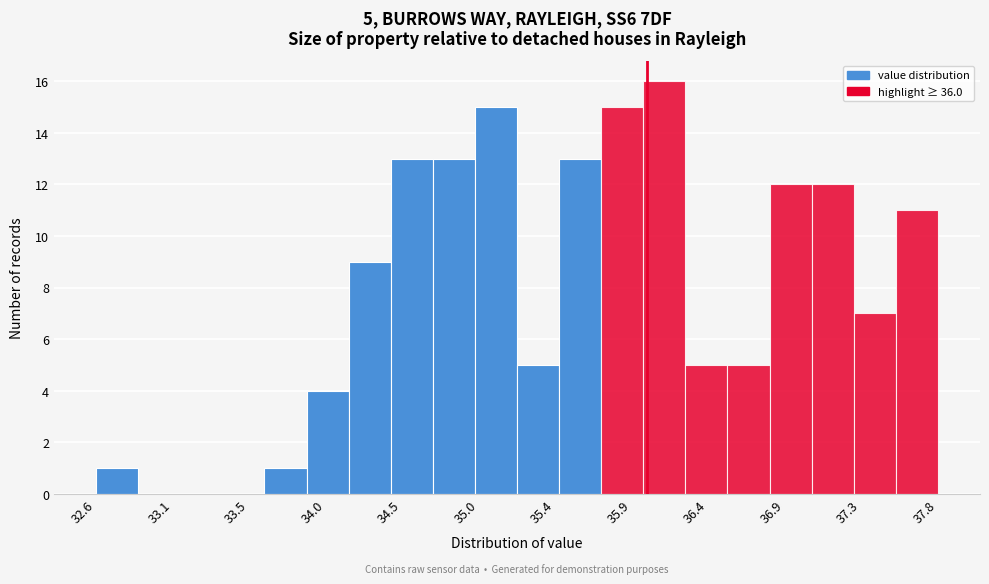

Which range on the x-axis has the tallest bar?

35.98 to 36.24